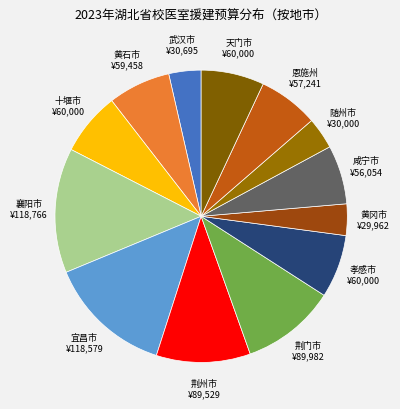

Between 荆门市 and 襄阳市, which is larger?

襄阳市